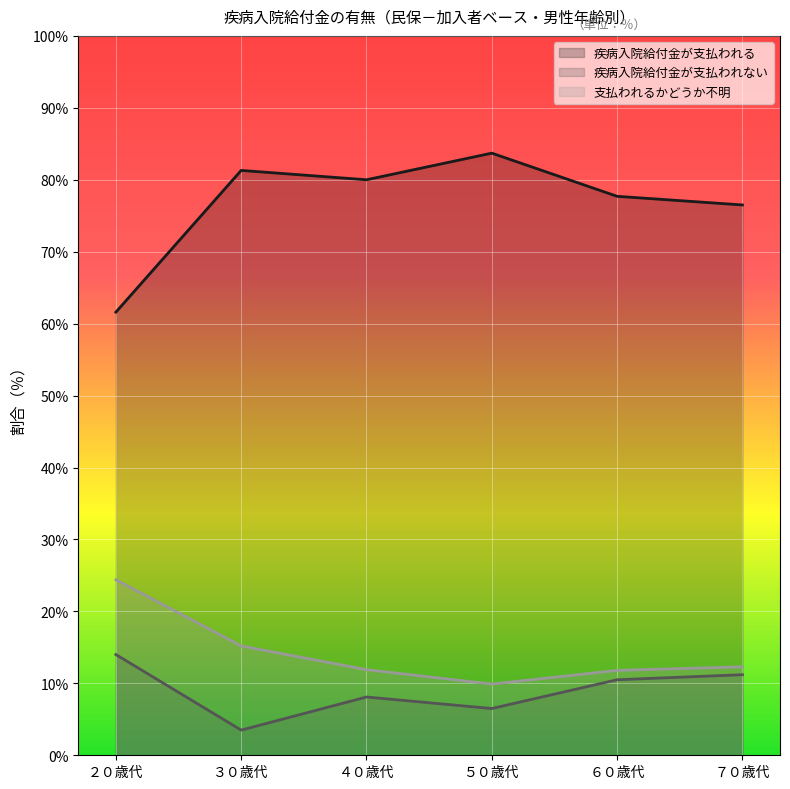

At which label does 疾病入院給付金が支払われない first exceed 10?

２０歳代